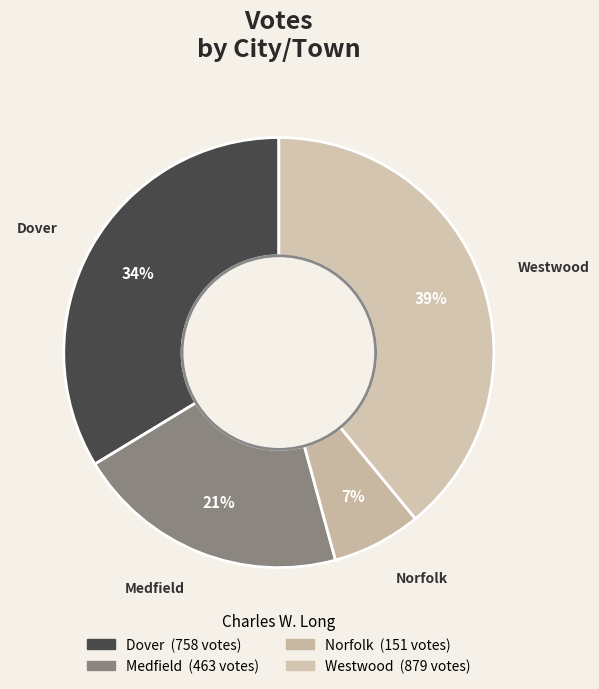

Count the number of slices in the pie.

4